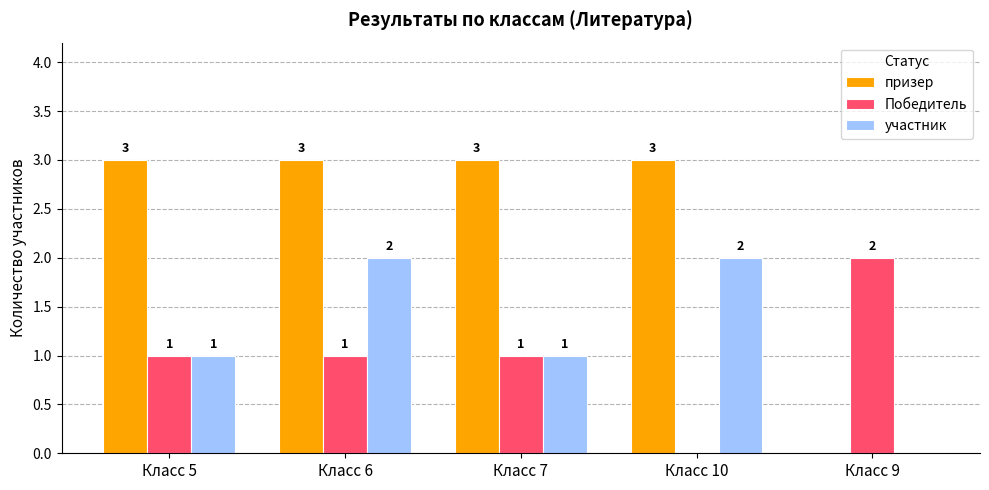

The value of Победитель at Класс 7 is 2. True or false?

False